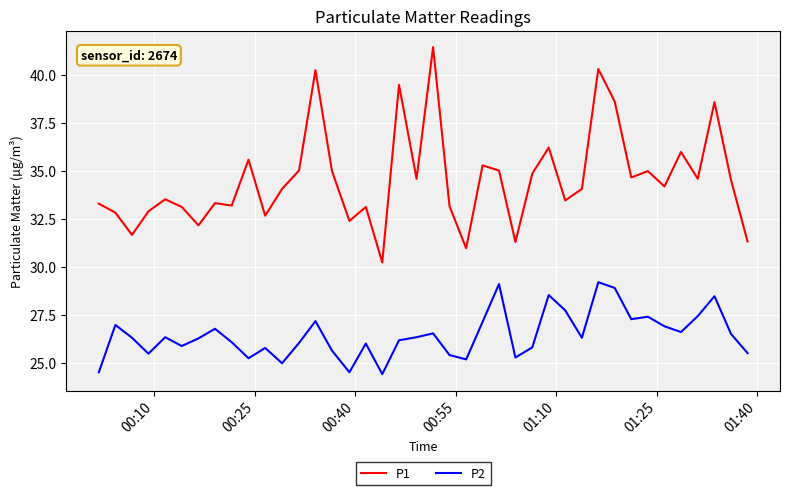

What is the difference between the maximum and minimum values in the P1 series?

11.2